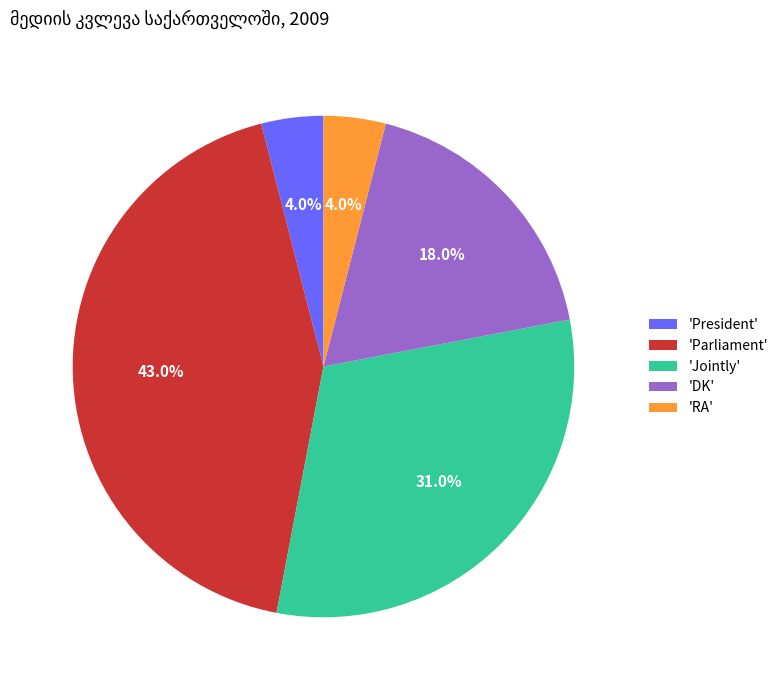

Which has a higher value, 'DK' or 'Parliament'?

'Parliament'